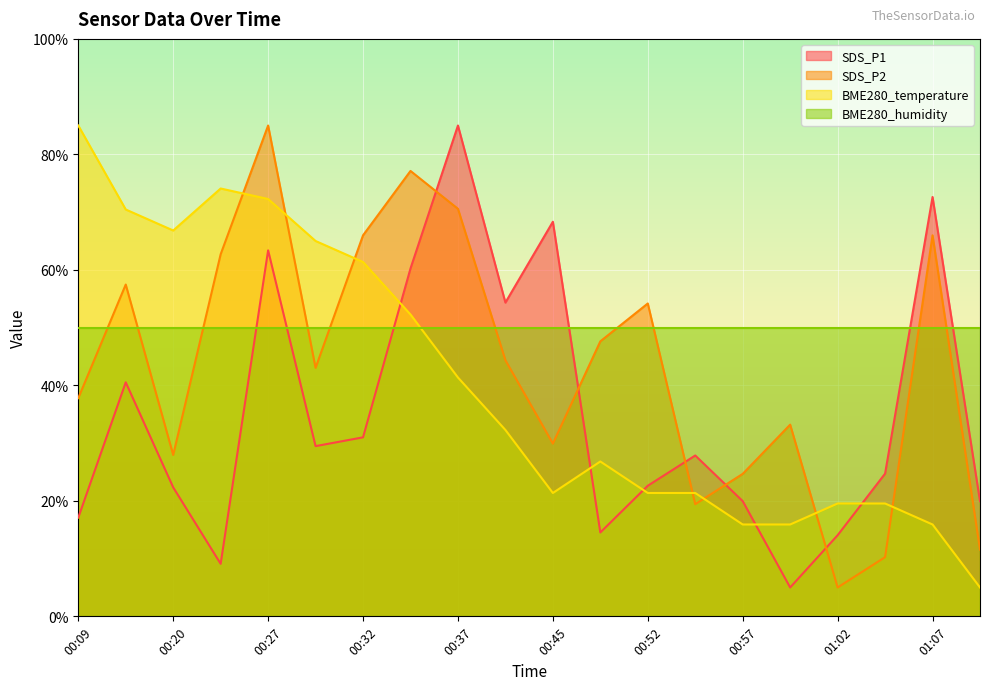

How many values in the BME280_temperature series exceed 32?

10